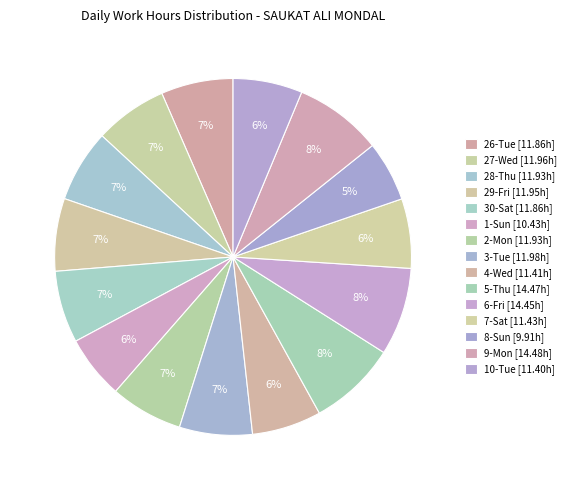

The 26-Tue slice represents 7% of the pie. True or false?

True